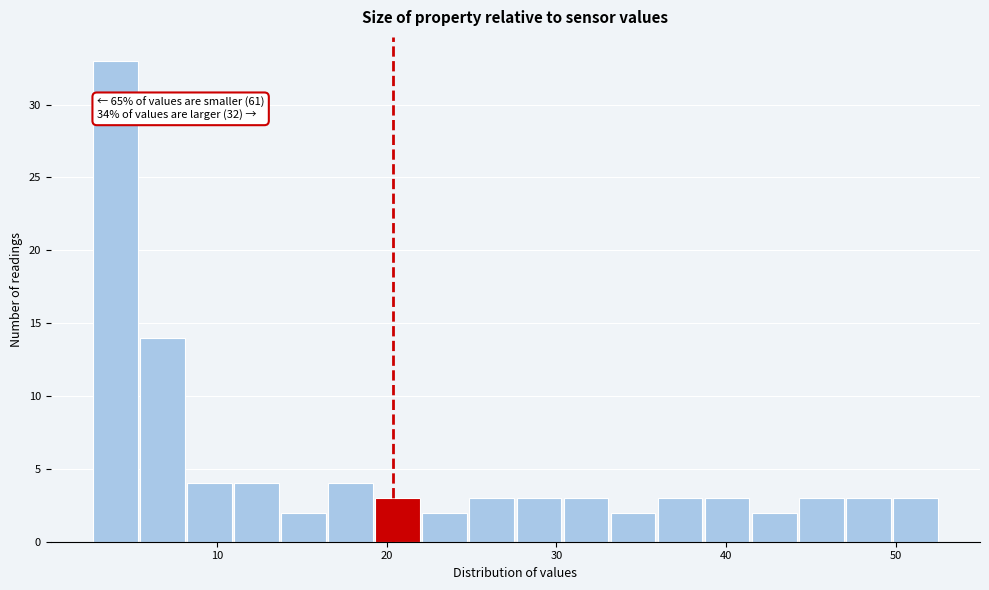

Around what value on the x-axis is the tallest bar? Give the approximate position of its centre, as read against the axis.

4